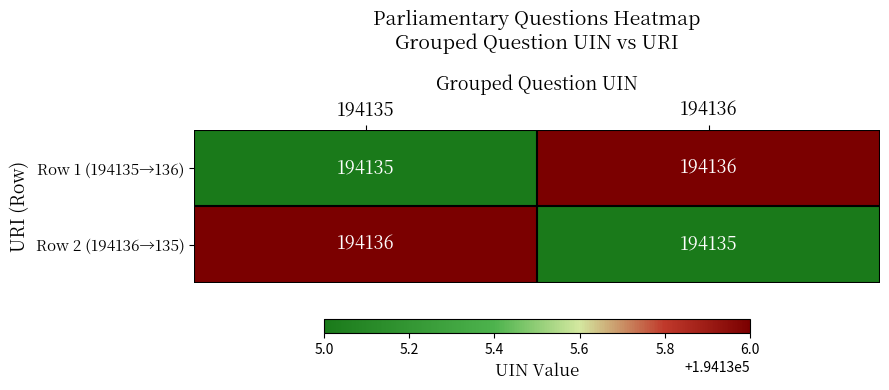

Reading left to right, extract all data points from this chart.

Row 1 (194135→136): 194135=194135	194136=194136
Row 2 (194136→135): 194135=194136	194136=194135